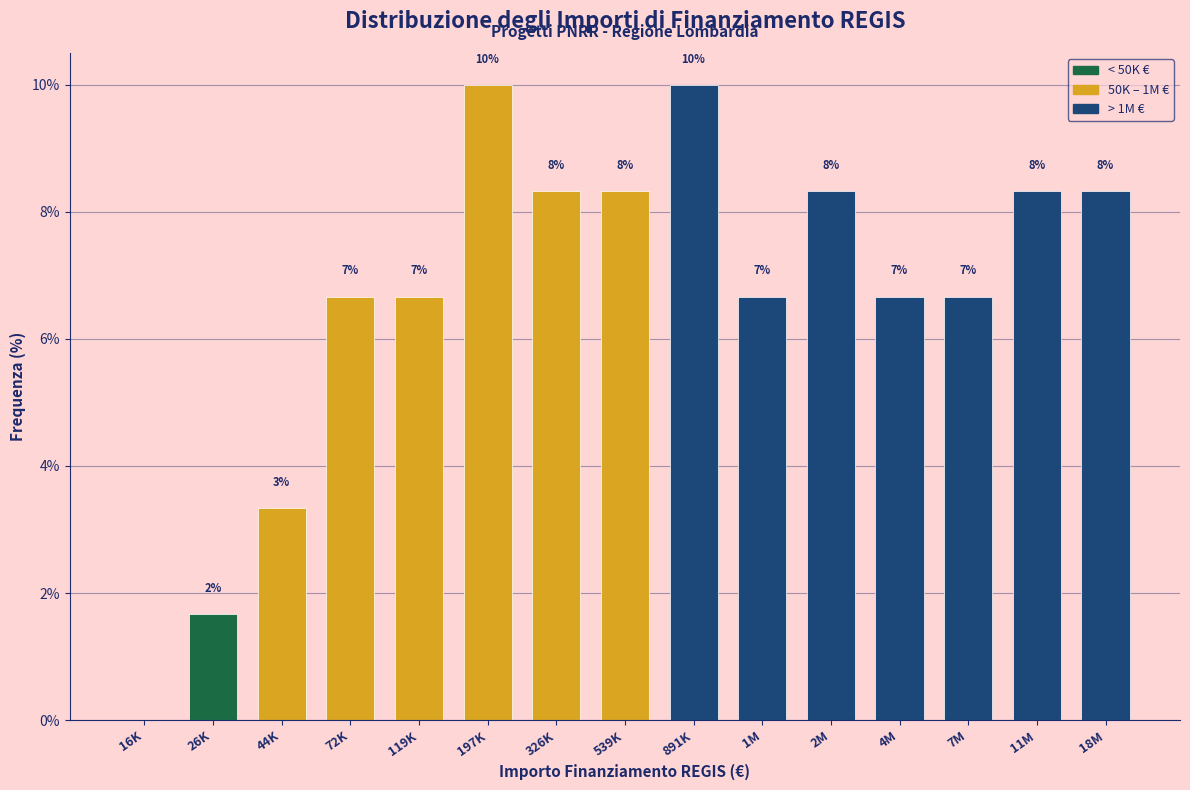

Are the bars horizontal?

No